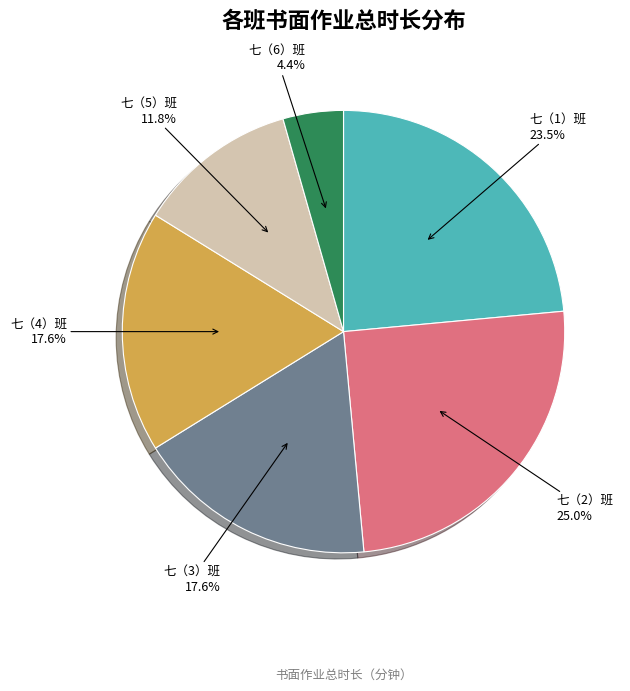

Is the sum of 七（3）班 and 七（5）班 greater than half?

No